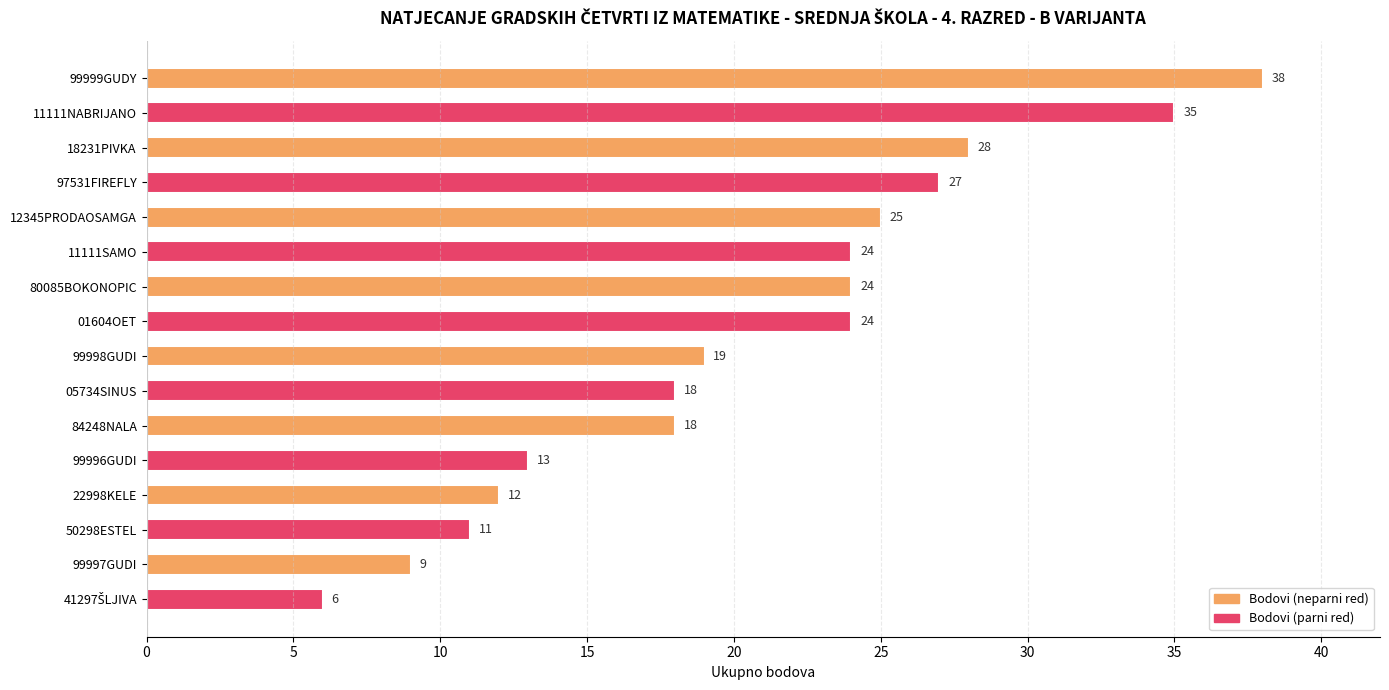

Which category has the highest value across all series?

99999GUDY